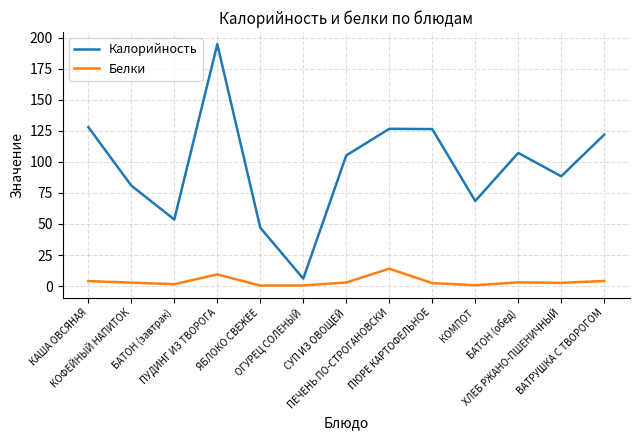

What is the highest value of the Белки series?

14.0